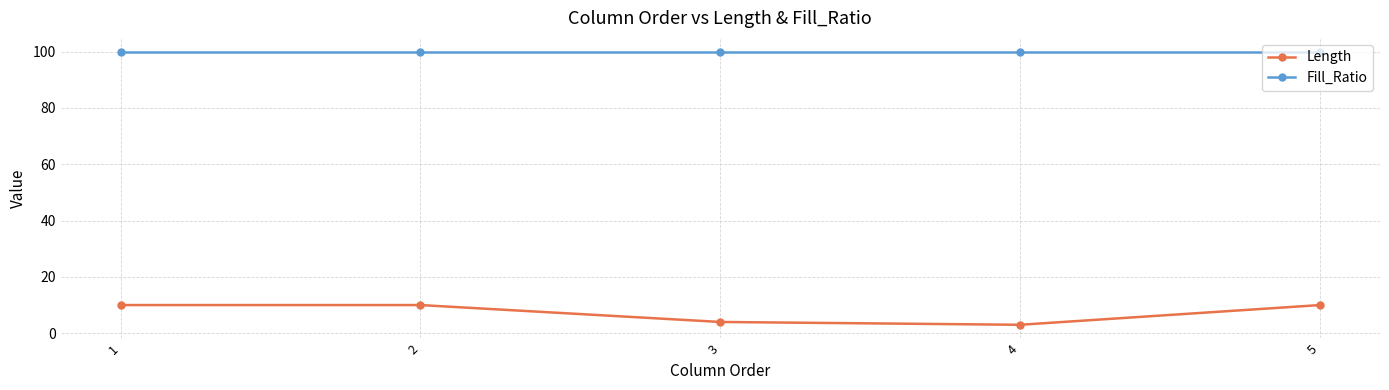

What is the minimum value for Fill_Ratio?

100